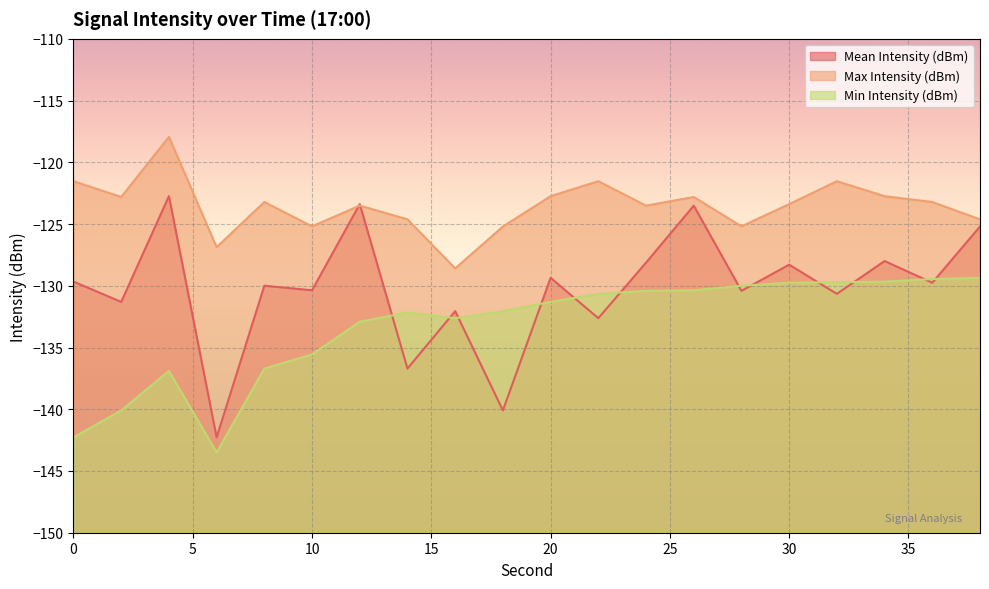

What is the sum of the Max Intensity (dBm) values at 16 and 14?

-253.2